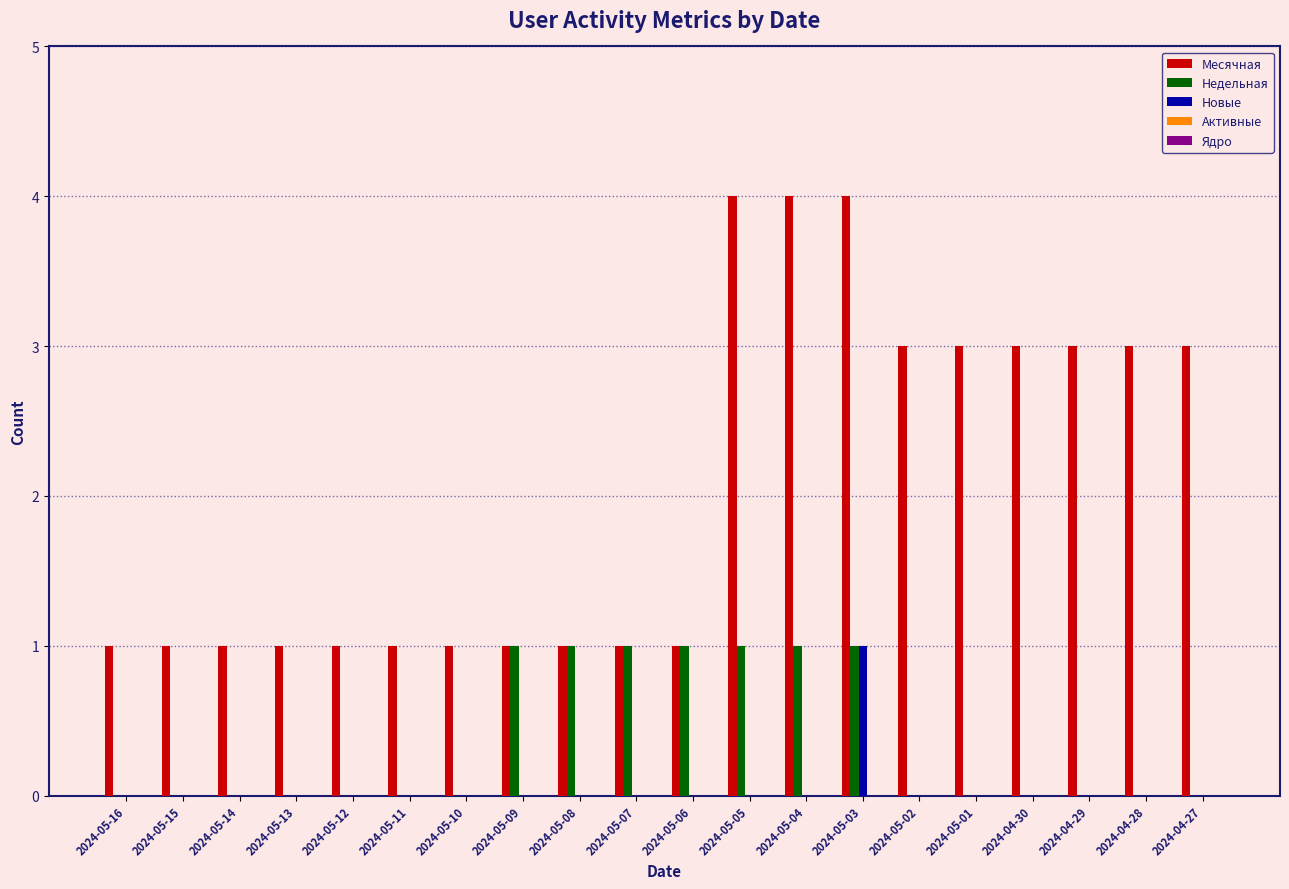

Is the value of Новые at 2024-05-08 greater than the value of Месячная at 2024-05-05?

No